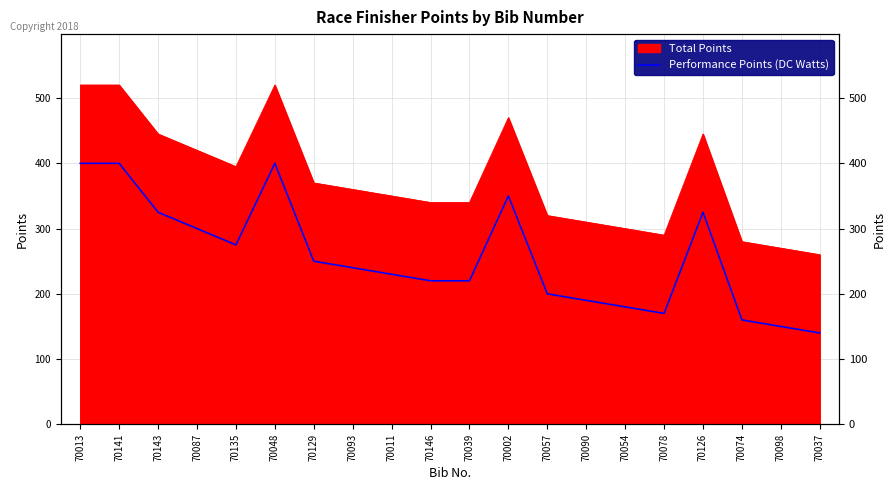

Which category has the highest value across all series?

70013